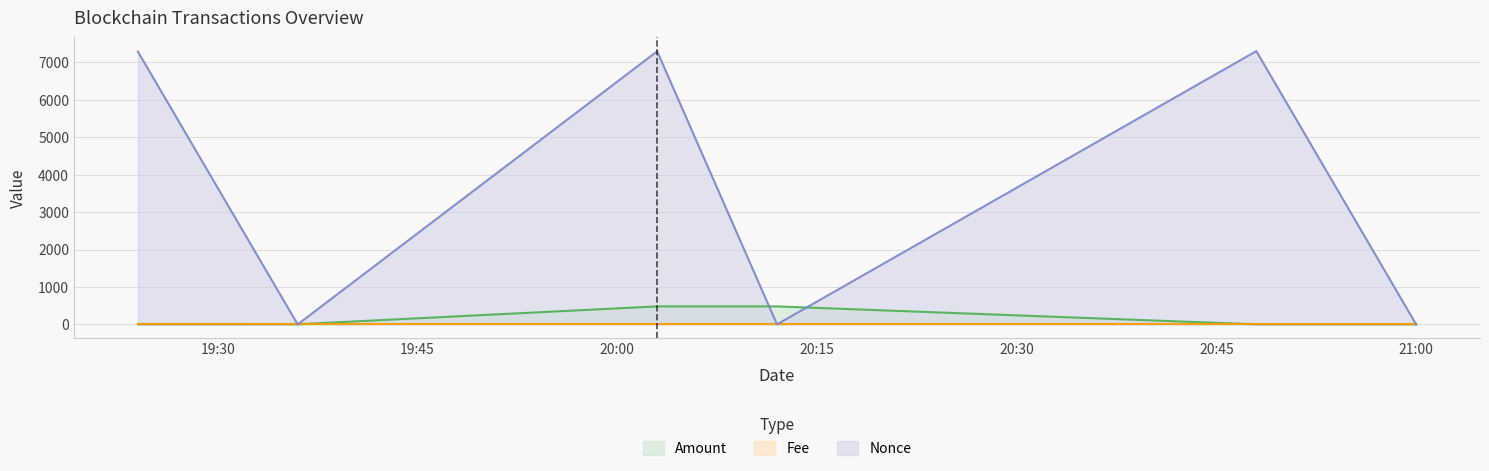

What is the highest value of the Nonce series?

7300.0